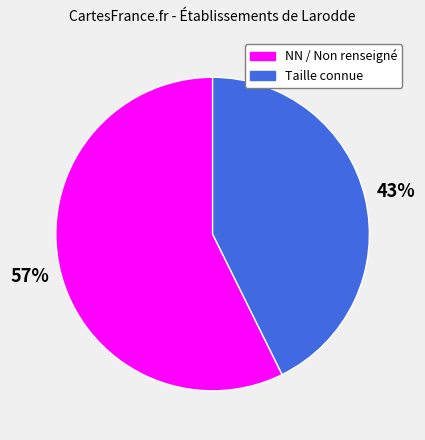

To the nearest percent, what is the average slice percentage?

50%